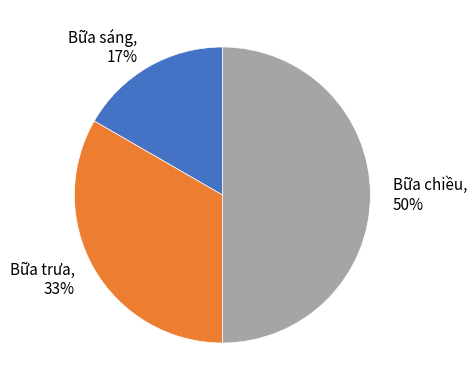

To the nearest percent, what is the difference between the largest and smallest slice percentages?

33%